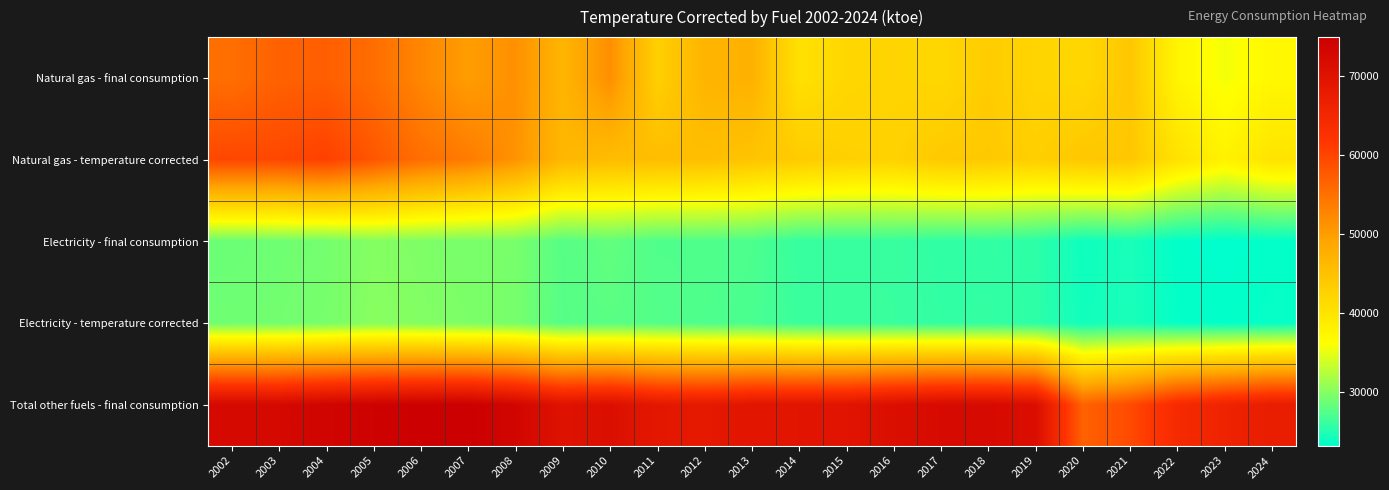

What is the spread (max minus min) of values at 2012?

41159.3